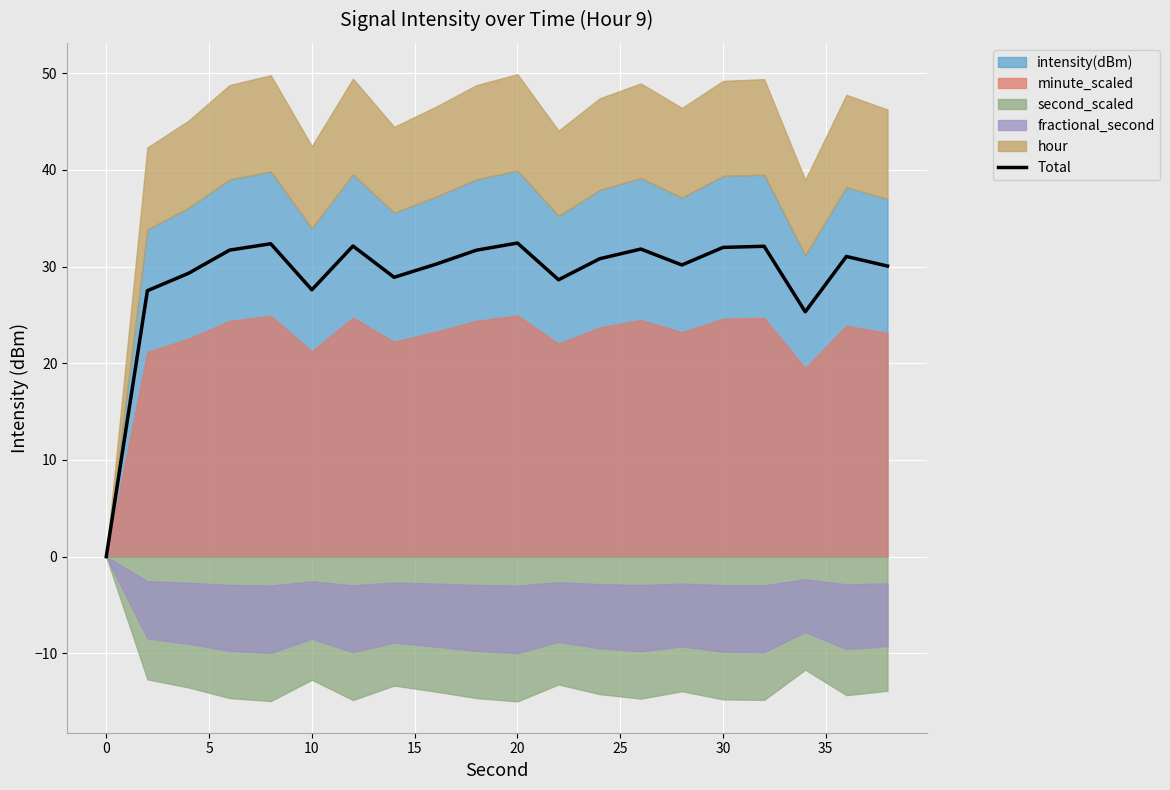

The Total series shows 32.4 at 20. True or false?

True